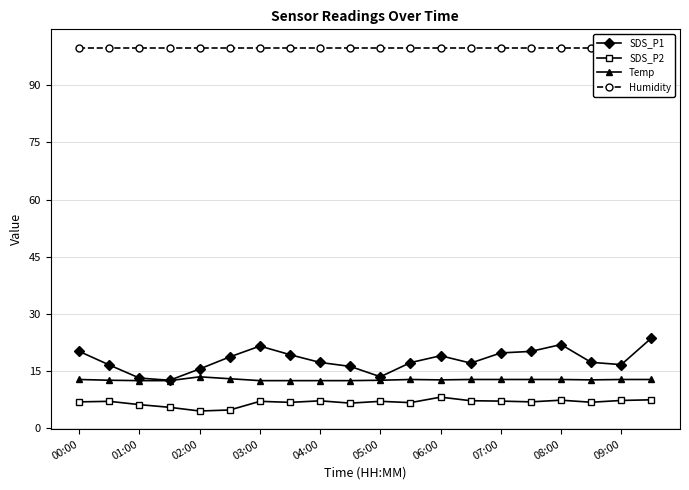

What is the difference between the maximum and minimum values in the SDS_P1 series?

11.1